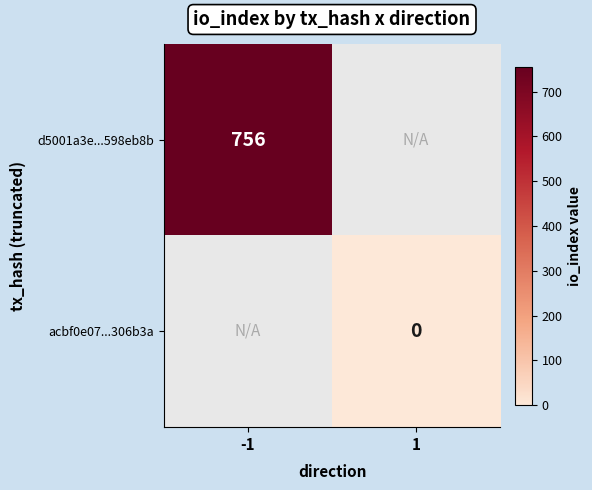

The d5001a3e...598eb8b series shows 1151 at -1. True or false?

False